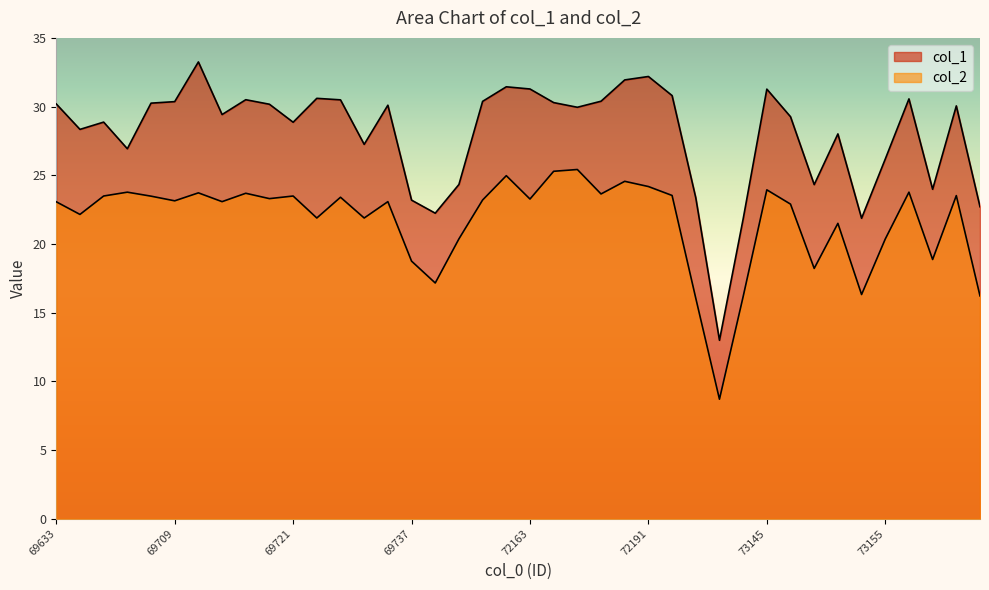

What is the total value across all series at 73167?

42.9